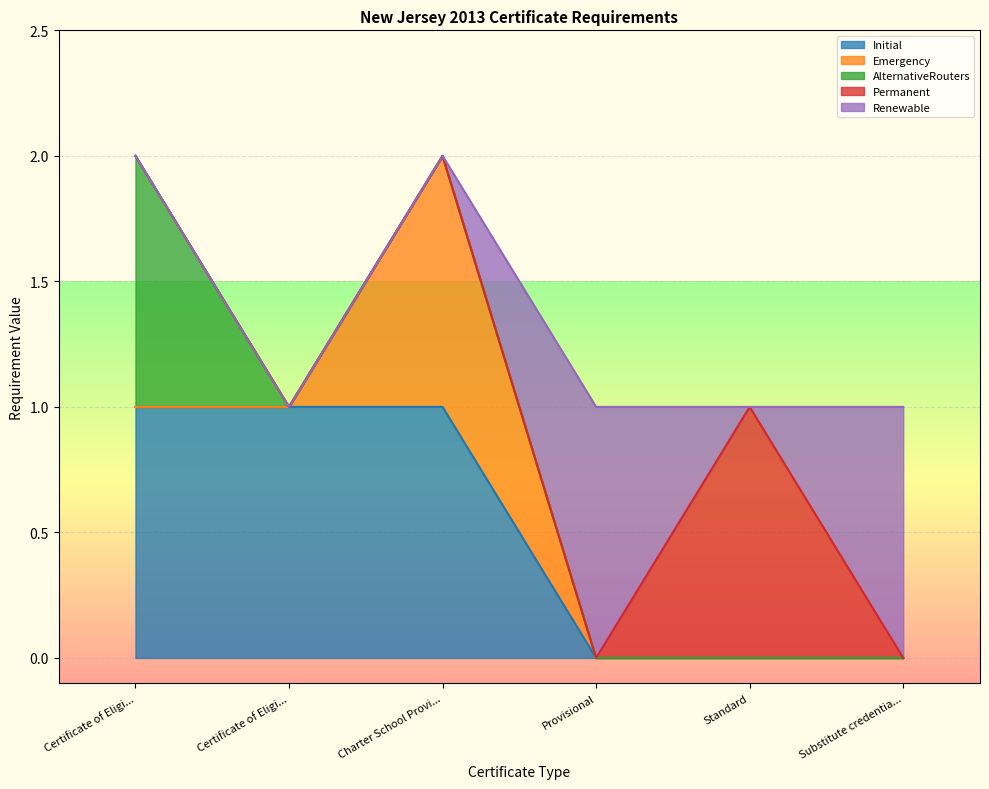

Does the chart display data point markers on the line(s)?

No